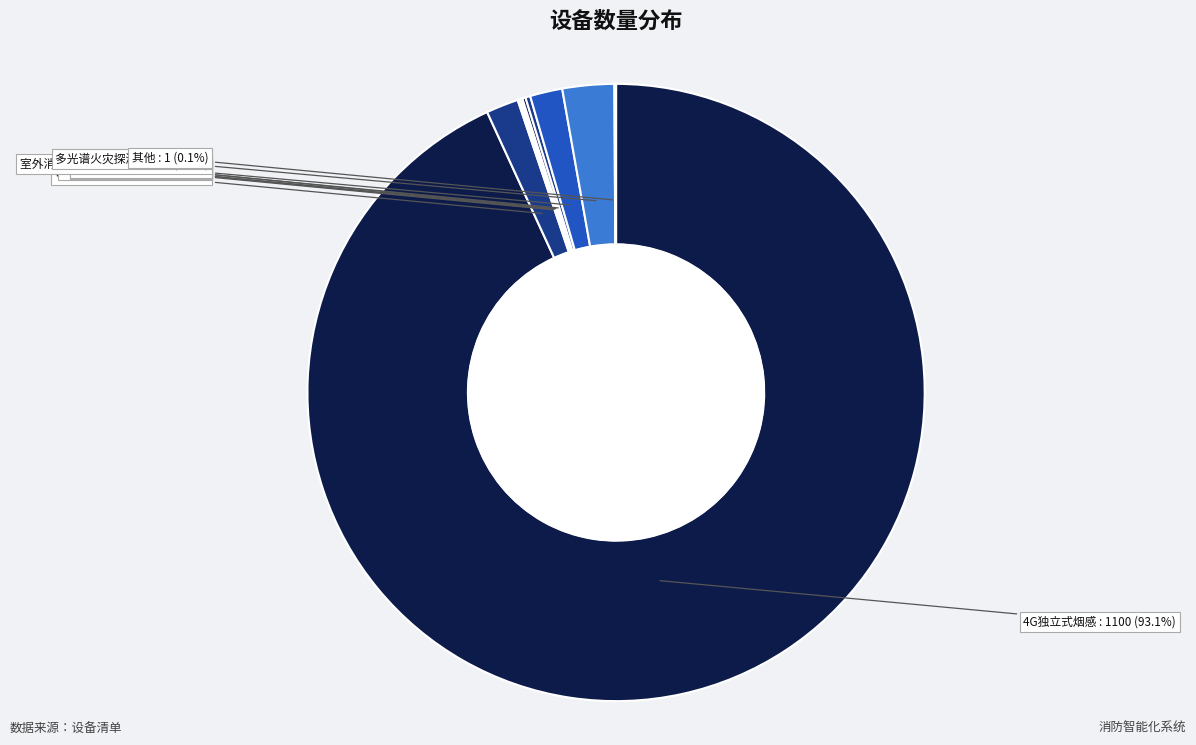

Which category has the biggest portion of the pie?

4G独立式烟感